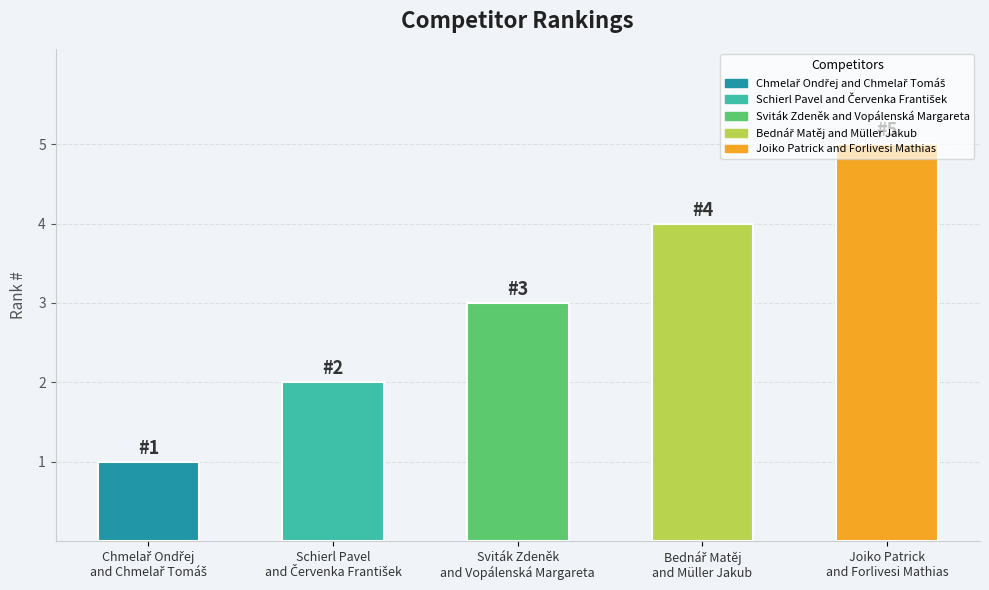

What is the greatest value displayed?

5